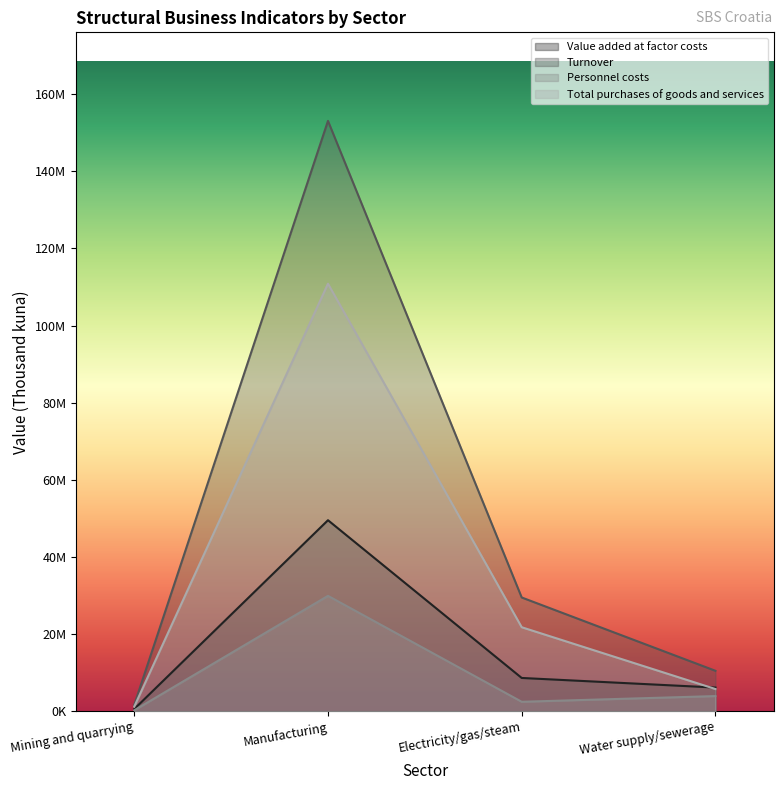

The Value added at factor costs series shows 573431 at Mining and quarrying. True or false?

True